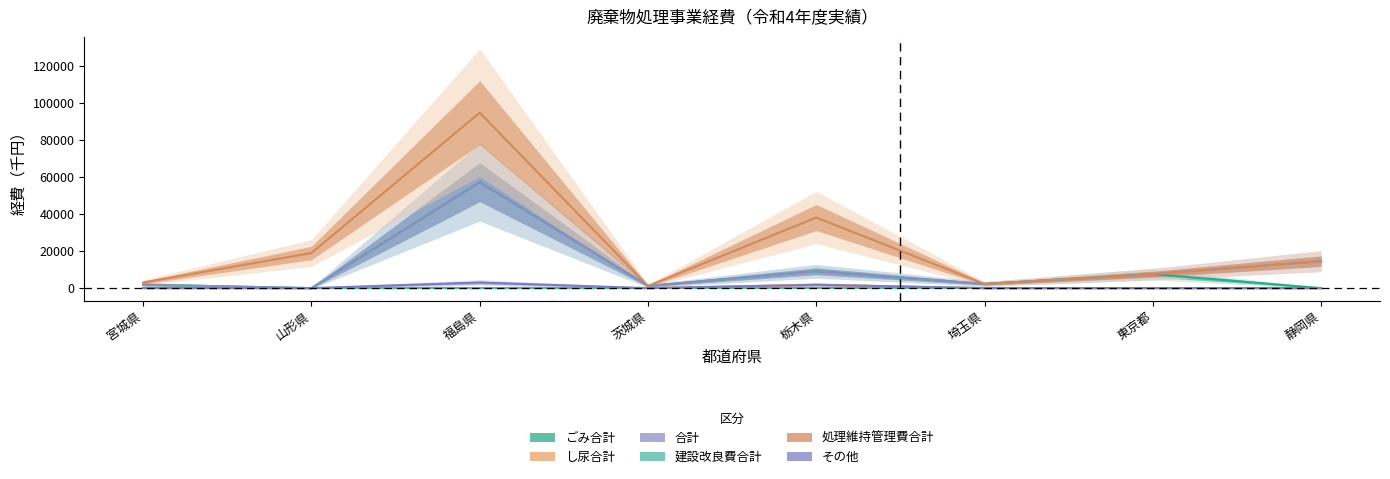

How many categories are shown in the chart?

8